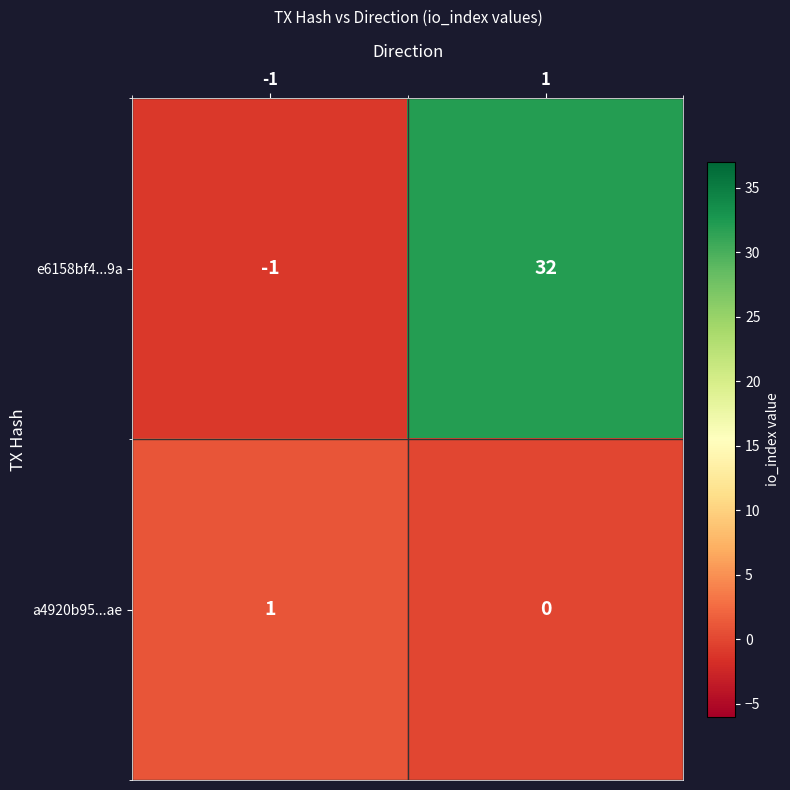

The value of a4920b95...ae at 1 is 1. True or false?

False